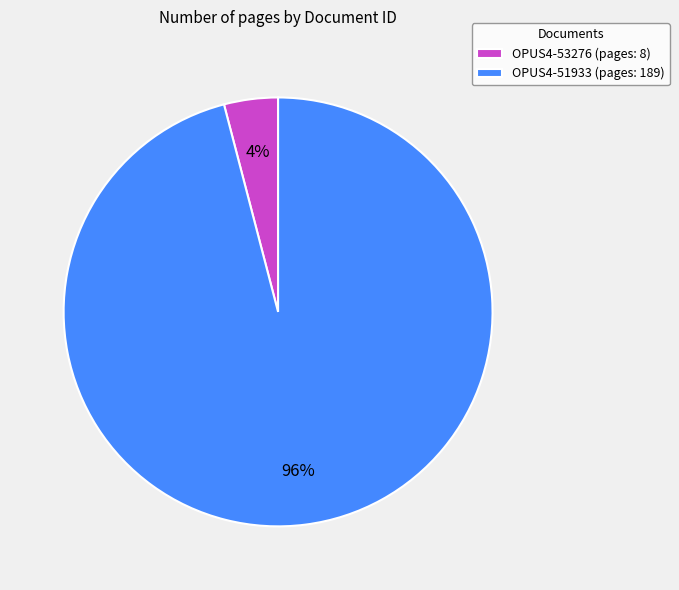

Does OPUS4-53276 account for over 50% of the chart?

No